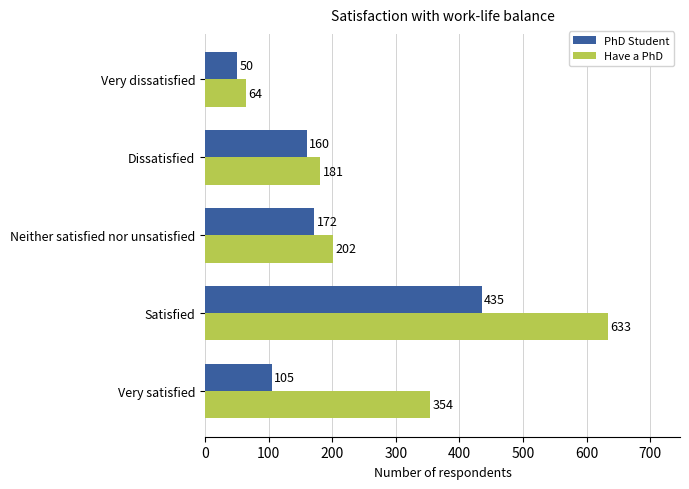

Rank the series by their maximum value, from highest to lowest.

Have a PhD, PhD Student